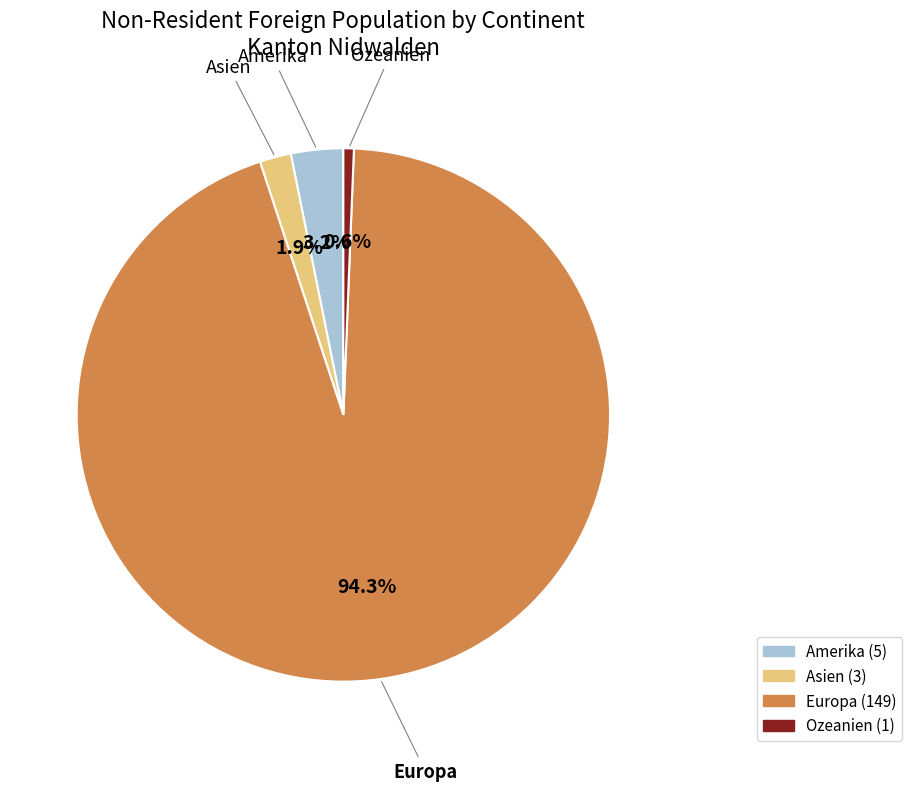

How many slices are in this pie chart?

4